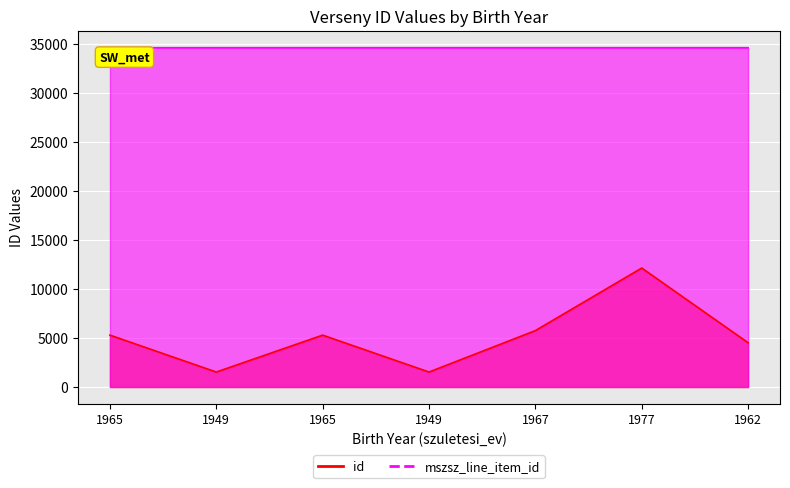

Rank the series at 1965 from lowest to highest value.

id, mszsz_line_item_id